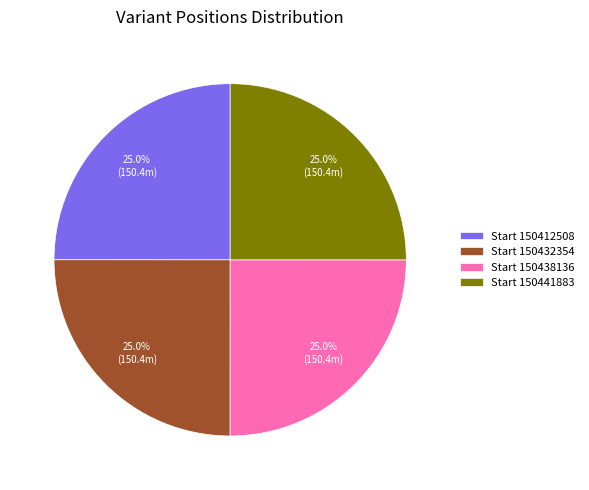

What portion of the pie excludes Start 150412508?

75.0%